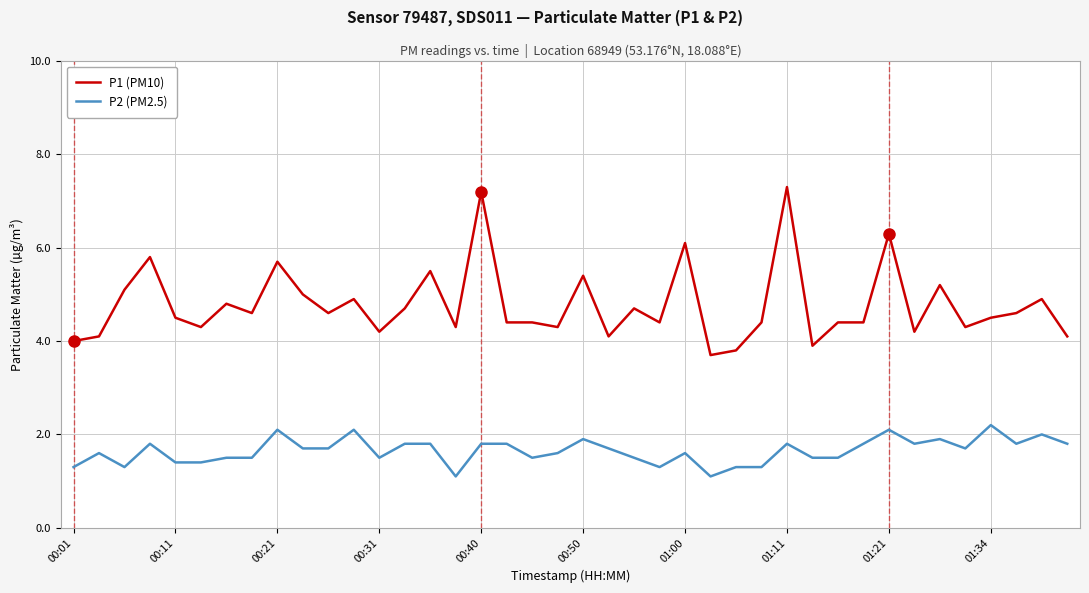

Which series has the largest total across all categories?

P1 (PM10)